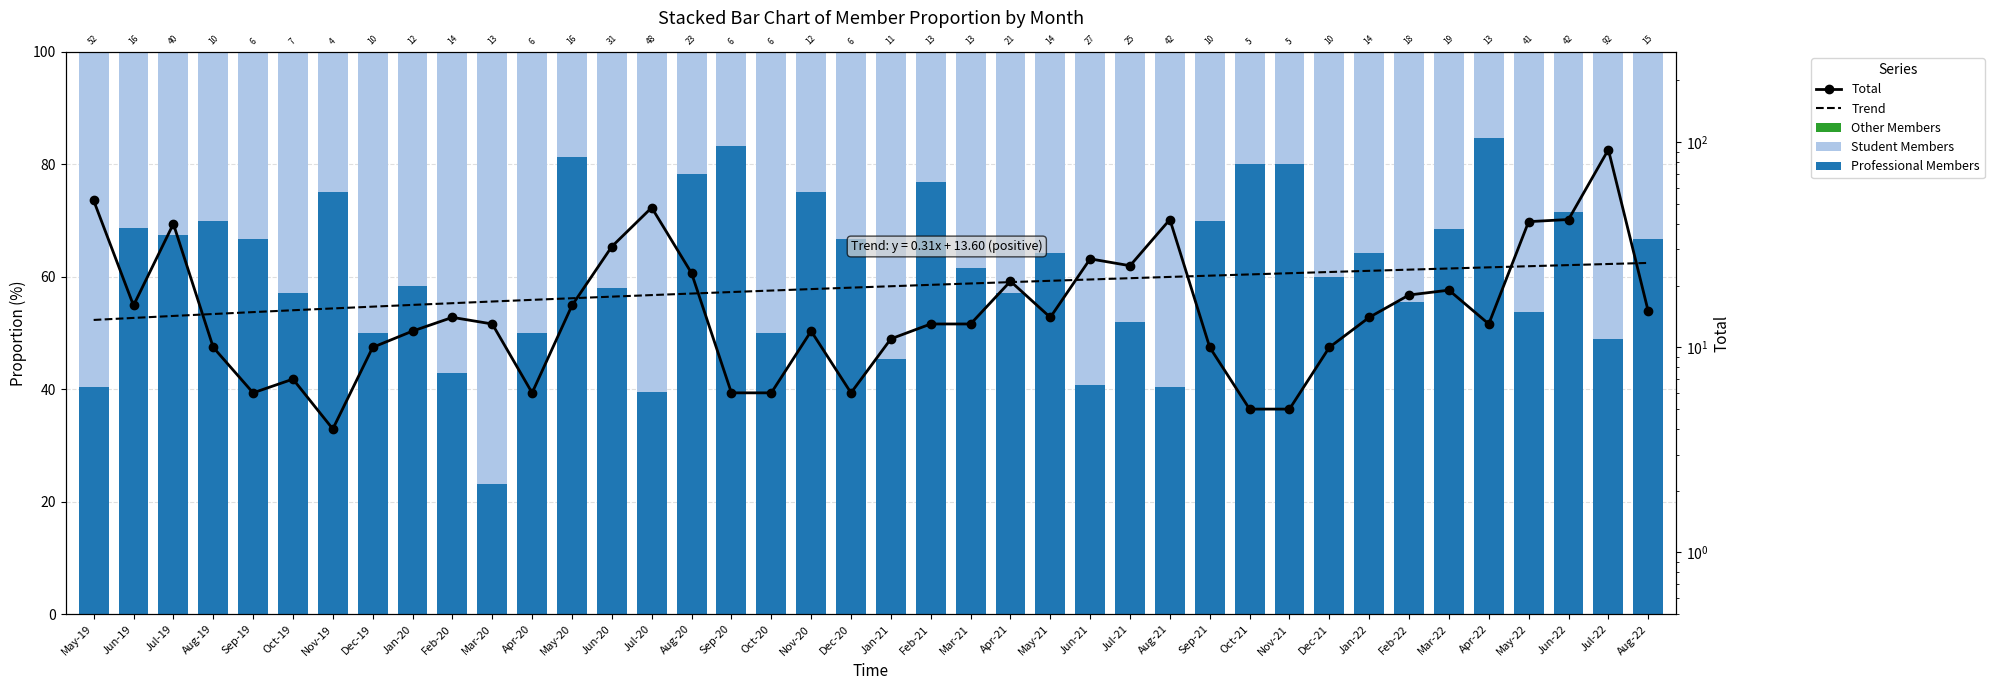

Reading left to right, extract all data points from this chart.

Other Members: May-19=0.0	Jun-19=0.0	Jul-19=0.0	Aug-19=0.0	Sep-19=0.0	Oct-19=0.0	Nov-19=0.0	Dec-19=0.0	Jan-20=0.0	Feb-20=0.0	Mar-20=0.0	Apr-20=0.0	May-20=0.0	Jun-20=0.0	Jul-20=0.0	Aug-20=0.0	Sep-20=0.0	Oct-20=0.0	Nov-20=0.0	Dec-20=0.0	Jan-21=0.0	Feb-21=0.0	Mar-21=0.0	Apr-21=0.0	May-21=0.0	Jun-21=0.0	Jul-21=0.0	Aug-21=0.0	Sep-21=0.0	Oct-21=0.0	Nov-21=0.0	Dec-21=0.0	Jan-22=0.0	Feb-22=0.0	Mar-22=0.0	Apr-22=0.0	May-22=0.0	Jun-22=0.0	Jul-22=0.0	Aug-22=0.0
Student Members: May-19=59.6	Jun-19=31.2	Jul-19=32.5	Aug-19=30.0	Sep-19=33.3	Oct-19=42.9	Nov-19=25.0	Dec-19=50.0	Jan-20=41.7	Feb-20=57.1	Mar-20=76.9	Apr-20=50.0	May-20=18.8	Jun-20=41.9	Jul-20=60.4	Aug-20=21.7	Sep-20=16.7	Oct-20=50.0	Nov-20=25.0	Dec-20=33.3	Jan-21=54.5	Feb-21=23.1	Mar-21=38.5	Apr-21=42.9	May-21=35.7	Jun-21=59.3	Jul-21=48.0	Aug-21=59.5	Sep-21=30.0	Oct-21=20.0	Nov-21=20.0	Dec-21=40.0	Jan-22=35.7	Feb-22=44.4	Mar-22=31.6	Apr-22=15.4	May-22=46.3	Jun-22=28.6	Jul-22=51.1	Aug-22=33.3
Professional Members: May-19=40.4	Jun-19=68.8	Jul-19=67.5	Aug-19=70.0	Sep-19=66.7	Oct-19=57.1	Nov-19=75.0	Dec-19=50.0	Jan-20=58.3	Feb-20=42.9	Mar-20=23.1	Apr-20=50.0	May-20=81.2	Jun-20=58.1	Jul-20=39.6	Aug-20=78.3	Sep-20=83.3	Oct-20=50.0	Nov-20=75.0	Dec-20=66.7	Jan-21=45.5	Feb-21=76.9	Mar-21=61.5	Apr-21=57.1	May-21=64.3	Jun-21=40.7	Jul-21=52.0	Aug-21=40.5	Sep-21=70.0	Oct-21=80.0	Nov-21=80.0	Dec-21=60.0	Jan-22=64.3	Feb-22=55.6	Mar-22=68.4	Apr-22=84.6	May-22=53.7	Jun-22=71.4	Jul-22=48.9	Aug-22=66.7
Total: May-19=52.0	Jun-19=16.0	Jul-19=40.0	Aug-19=10.0	Sep-19=6.0	Oct-19=7.0	Nov-19=4.0	Dec-19=10.0	Jan-20=12.0	Feb-20=14.0	Mar-20=13.0	Apr-20=6.0	May-20=16.0	Jun-20=31.0	Jul-20=48.0	Aug-20=23.0	Sep-20=6.0	Oct-20=6.0	Nov-20=12.0	Dec-20=6.0	Jan-21=11.0	Feb-21=13.0	Mar-21=13.0	Apr-21=21.0	May-21=14.0	Jun-21=27.0	Jul-21=25.0	Aug-21=42.0	Sep-21=10.0	Oct-21=5.0	Nov-21=5.0	Dec-21=10.0	Jan-22=14.0	Feb-22=18.0	Mar-22=19.0	Apr-22=13.0	May-22=41.0	Jun-22=42.0	Jul-22=92.0	Aug-22=15.0
Trend: May-19=13.6	Jun-19=13.9	Jul-19=14.2	Aug-19=14.5	Sep-19=14.9	Oct-19=15.2	Nov-19=15.5	Dec-19=15.8	Jan-20=16.1	Feb-20=16.4	Mar-20=16.7	Apr-20=17.0	May-20=17.4	Jun-20=17.7	Jul-20=18.0	Aug-20=18.3	Sep-20=18.6	Oct-20=18.9	Nov-20=19.2	Dec-20=19.5	Jan-21=19.9	Feb-21=20.2	Mar-21=20.5	Apr-21=20.8	May-21=21.1	Jun-21=21.4	Jul-21=21.7	Aug-21=22.0	Sep-21=22.4	Oct-21=22.7	Nov-21=23.0	Dec-21=23.3	Jan-22=23.6	Feb-22=23.9	Mar-22=24.2	Apr-22=24.5	May-22=24.9	Jun-22=25.2	Jul-22=25.5	Aug-22=25.8